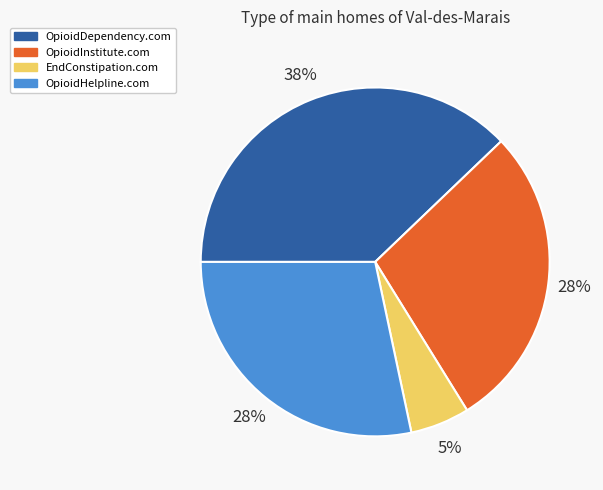

Which has a higher value, OpioidDependency.com or EndConstipation.com?

OpioidDependency.com